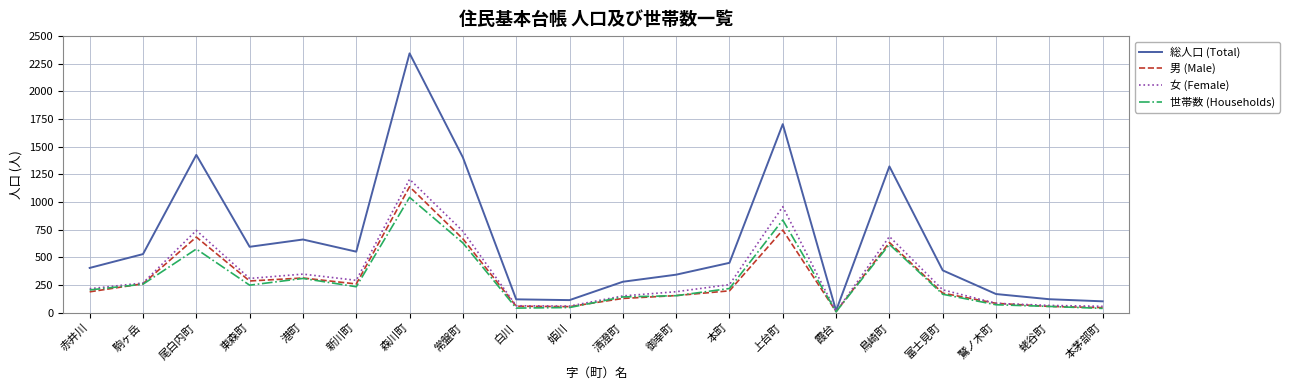

True or false: 女 (Female) has more than 1 interior local peaks.

True